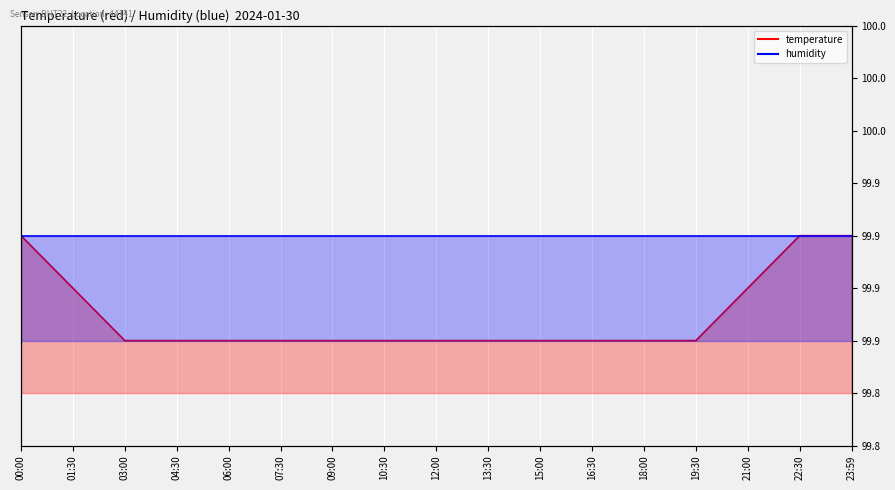

List the labels in order of value, largest first.

00:00, 22:30, 23:59, 01:30, 21:00, 03:00, 04:30, 06:00, 07:30, 09:00, 10:30, 12:00, 13:30, 15:00, 16:30, 18:00, 19:30